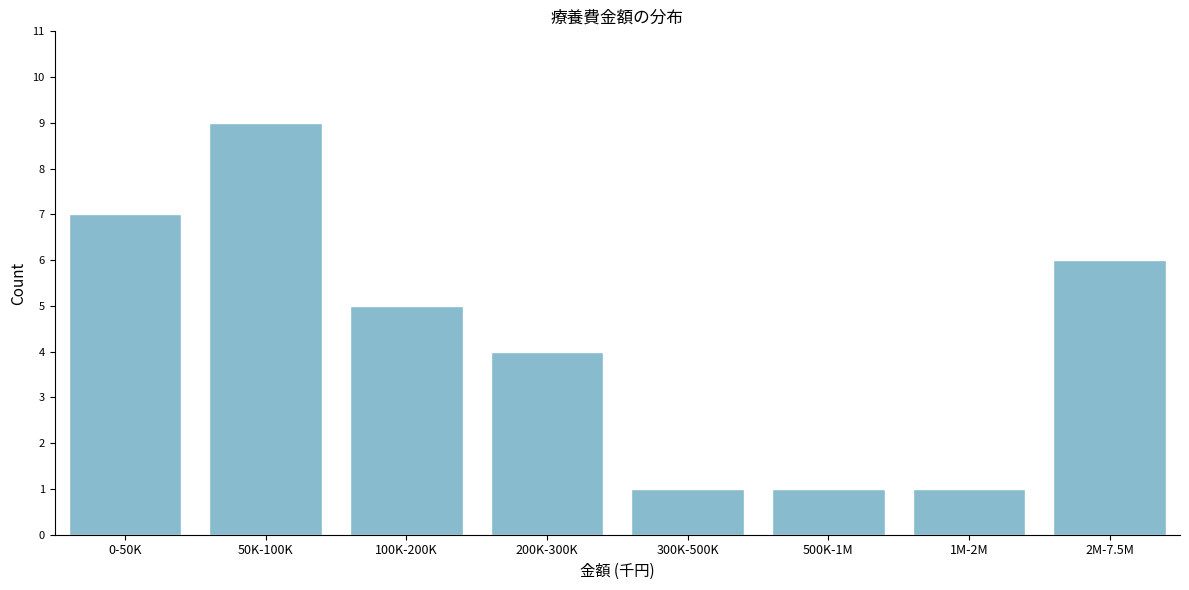

Reading left to right, what are all the values shown in this chart?

7	9	5	4	1	1	1	6